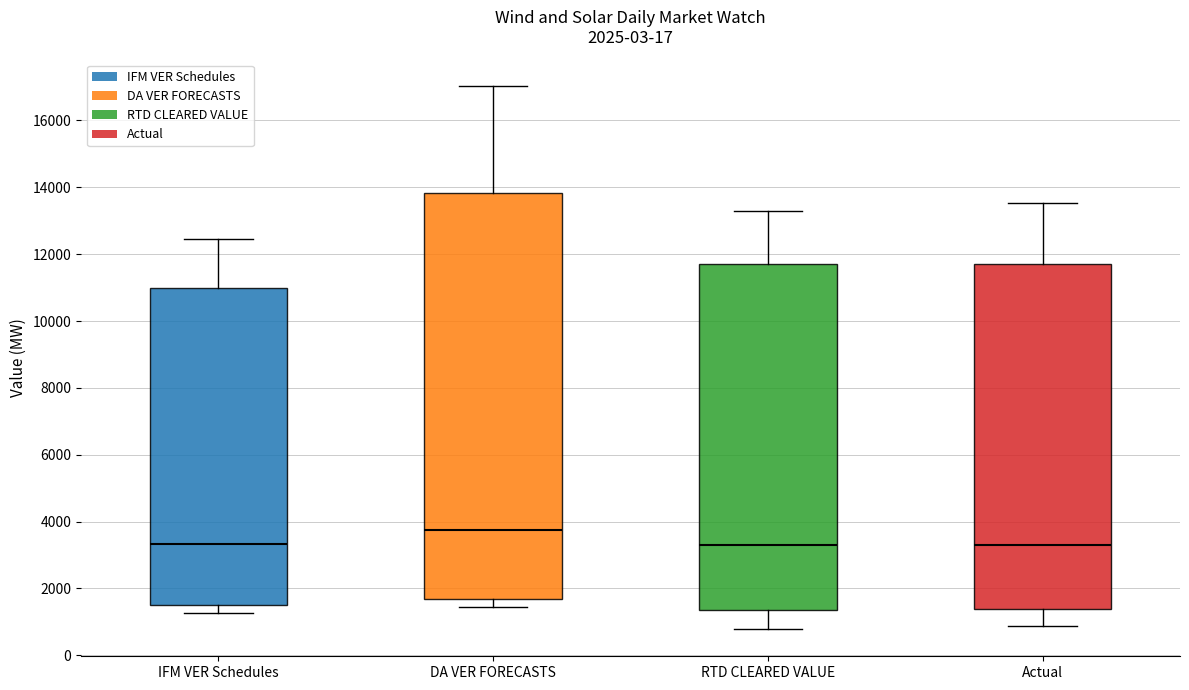

Comparing the boxes themselves (not the whiskers), which one is the tallest?

DA VER FORECASTS